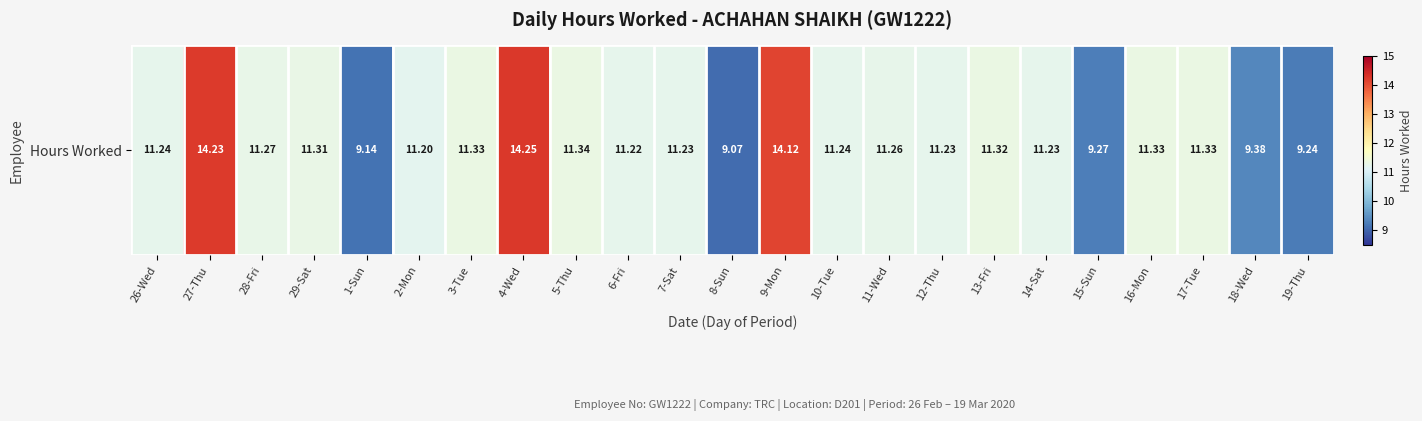

Where is the data nearest to the value 11?

2-Mon